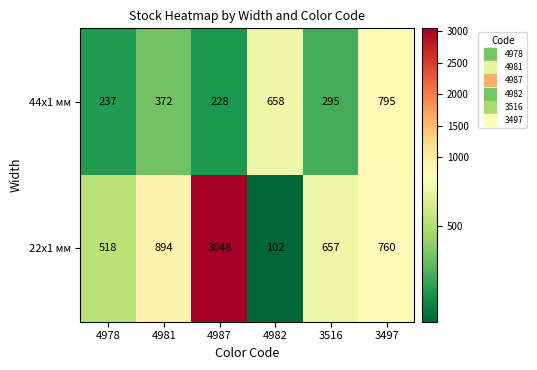

At how many categories does at least one series exceed 2036?

1